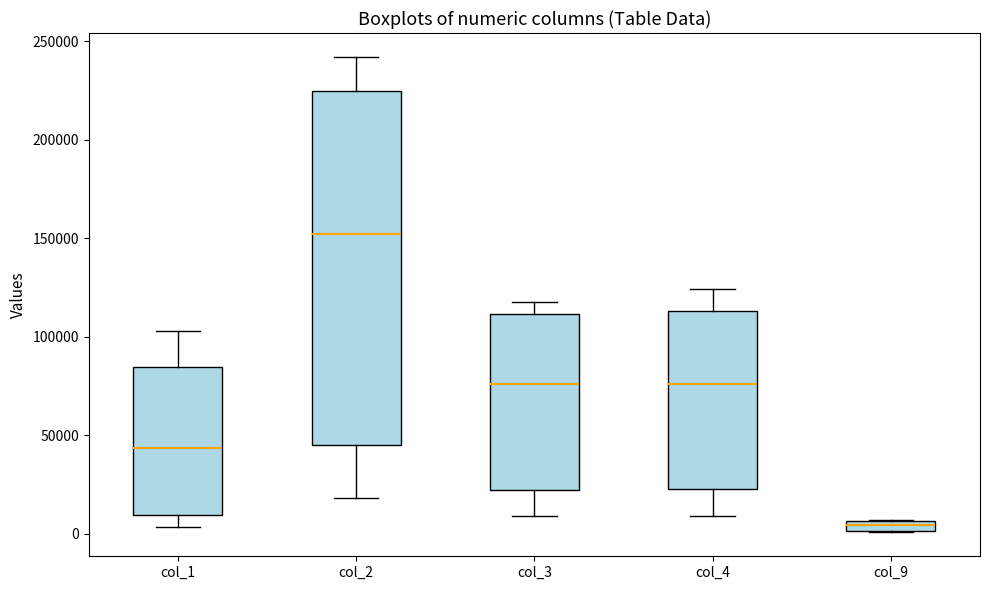

Where is the upper edge of the box for col_4 on the y-axis? The values are not printed on the chart, so give them approximately, as read against the axis.

115000